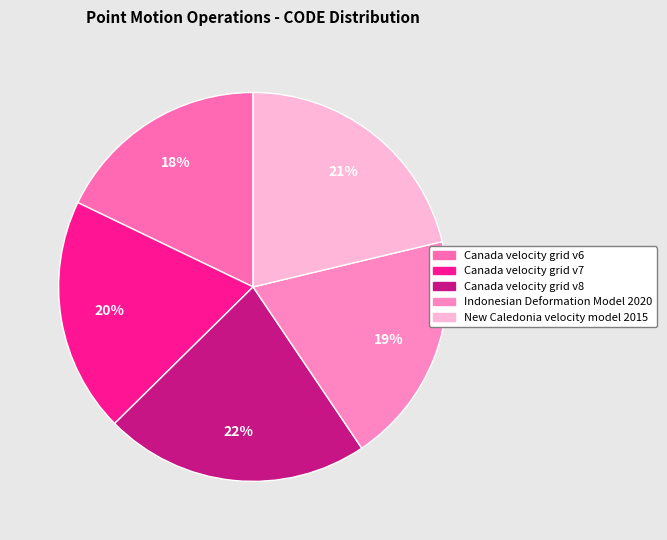

Rank the categories by value from lowest to highest.

Canada velocity grid v6, Indonesian Deformation Model 2020, Canada velocity grid v7, New Caledonia velocity model 2015, Canada velocity grid v8